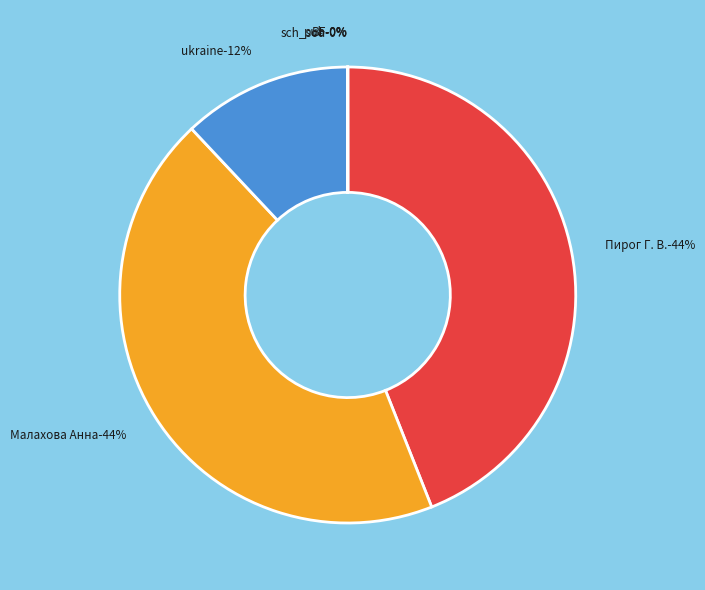

Which has a higher value, ukraine or pub?

ukraine